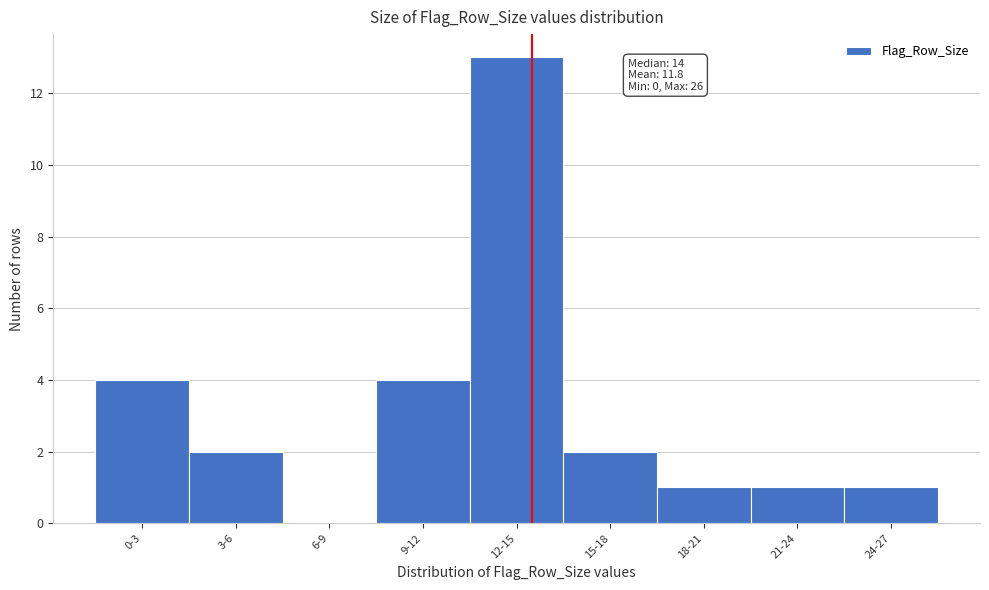

Reading left to right, transcribe all the data shown in this chart.

0-3=4	3-6=2	6-9=0	9-12=4	12-15=13	15-18=2	18-21=1	21-24=1	24-27=1